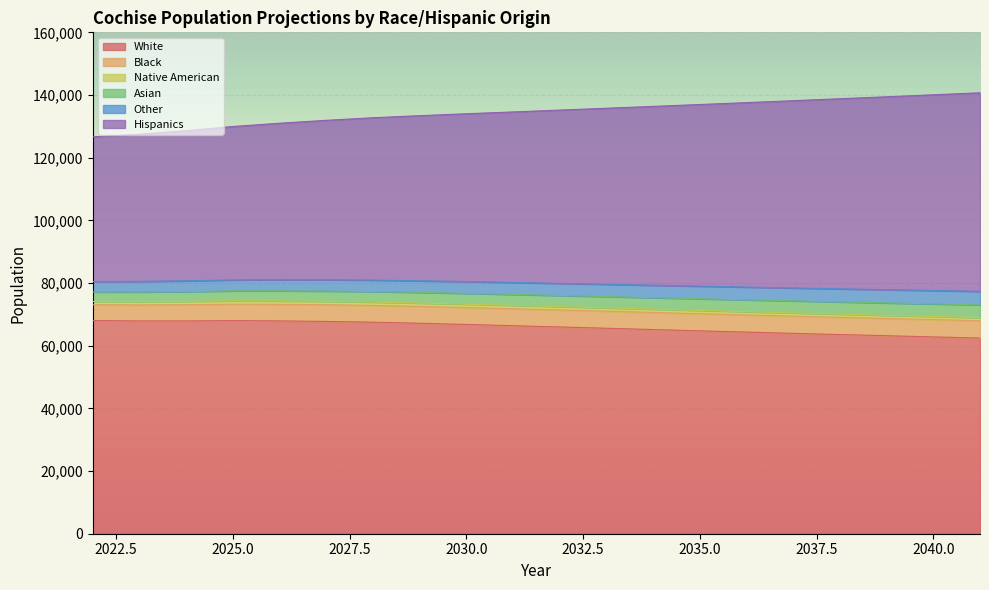

What is the minimum value for White?

62441.2